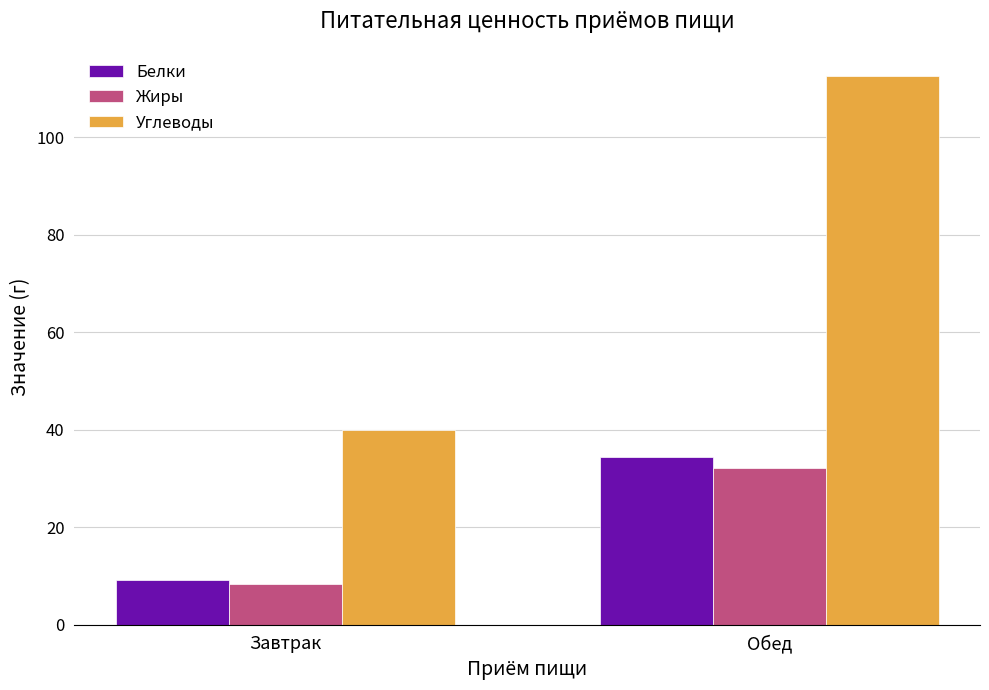

What is the value of the Белки bar at the 2nd from the left?

34.4